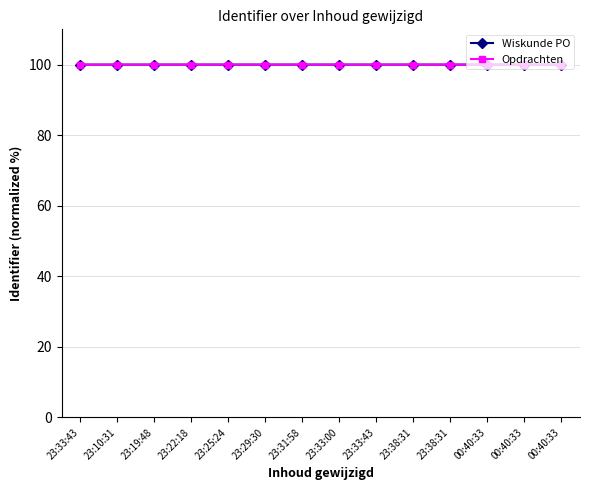

At which category does the chart reach its minimum across all series?

23:33:43